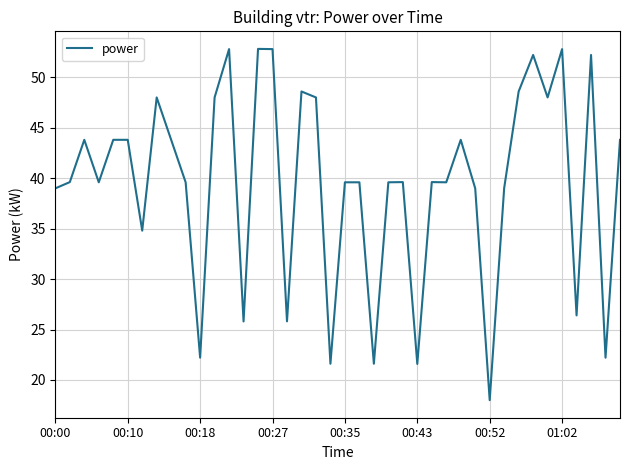

What is the minimum value shown in the chart?

18.0